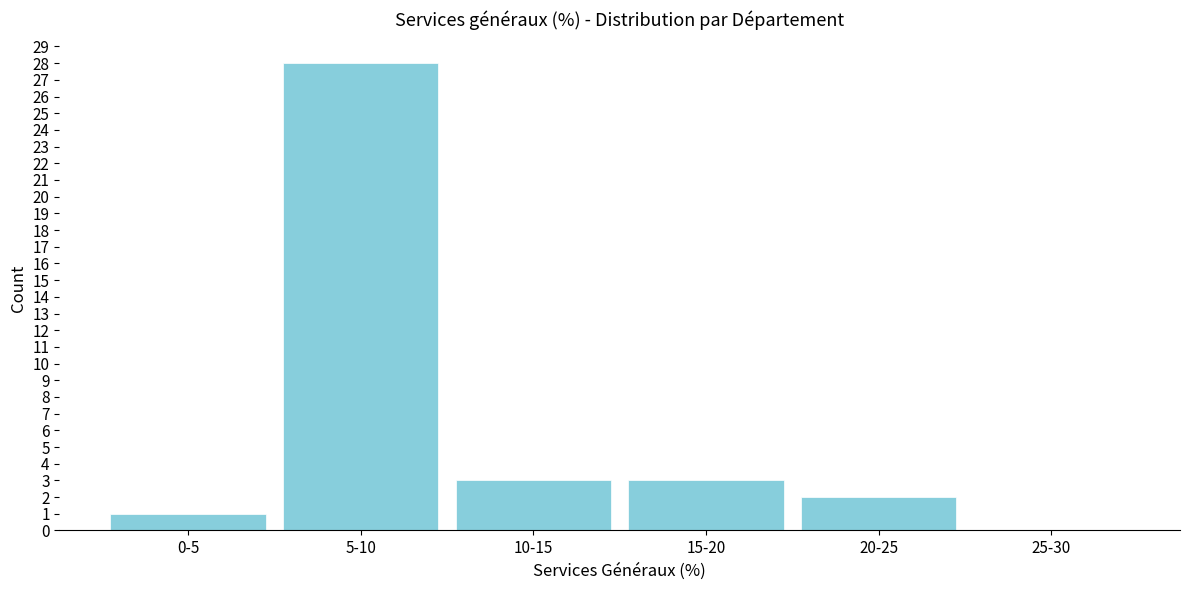

Reading left to right, list all the values displayed in this chart.

0-5=1	5-10=28	10-15=3	15-20=3	20-25=2	25-30=0